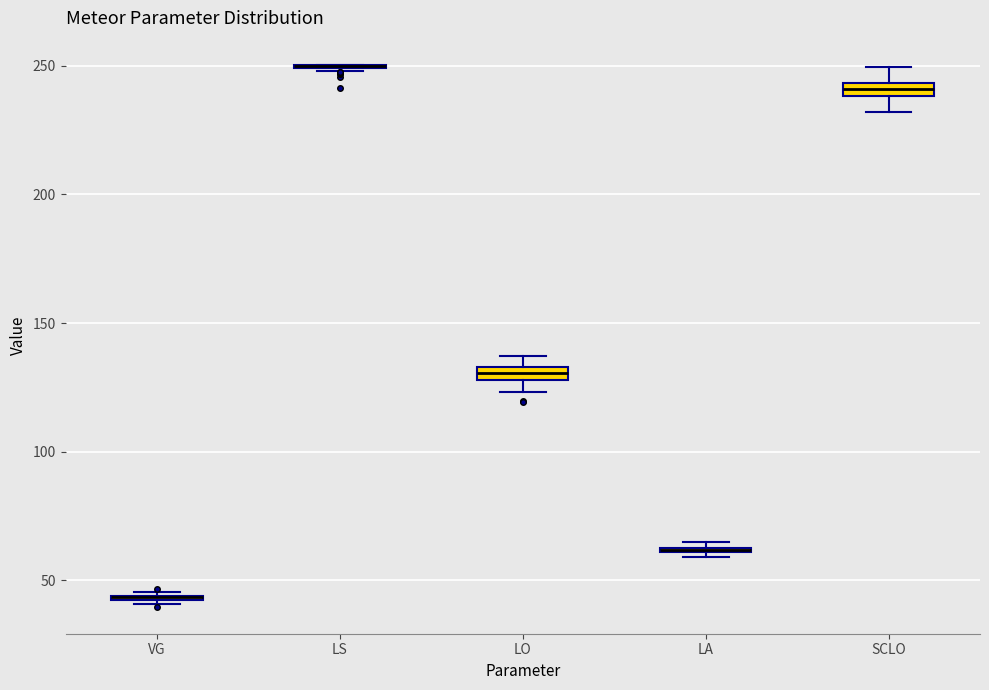

Where is the lower edge of the box for LA on the y-axis? The values are not printed on the chart, so give them approximately, as read against the axis.

60